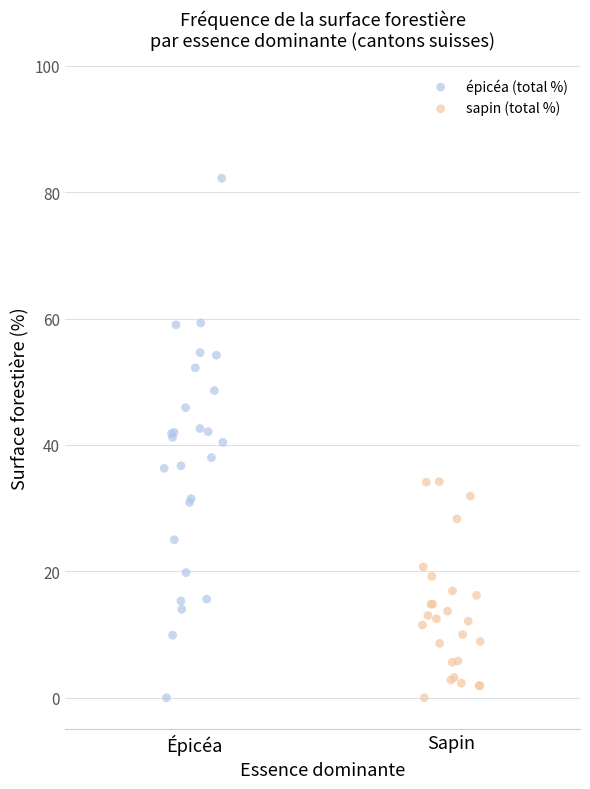

Which series contains the highest Y value?

épicéa (total %)